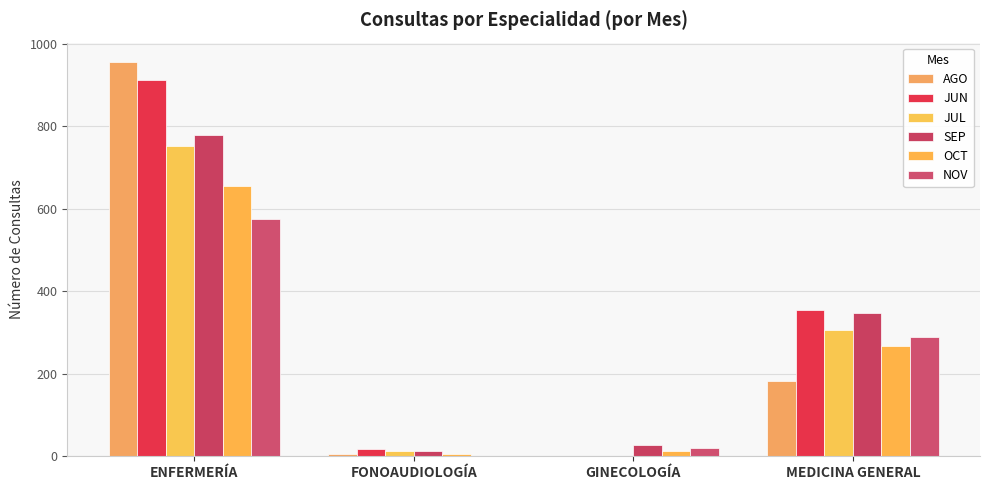

What is the spread (max minus min) of values at ENFERMERÍA?

379